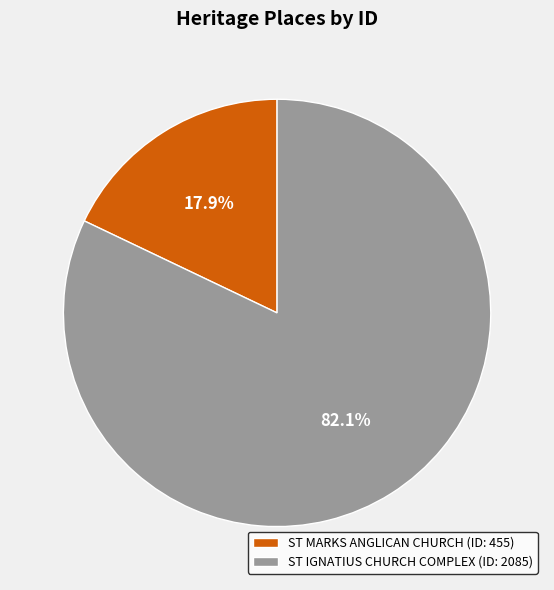

What portion of the pie excludes ST IGNATIUS CHURCH COMPLEX?

17.9%